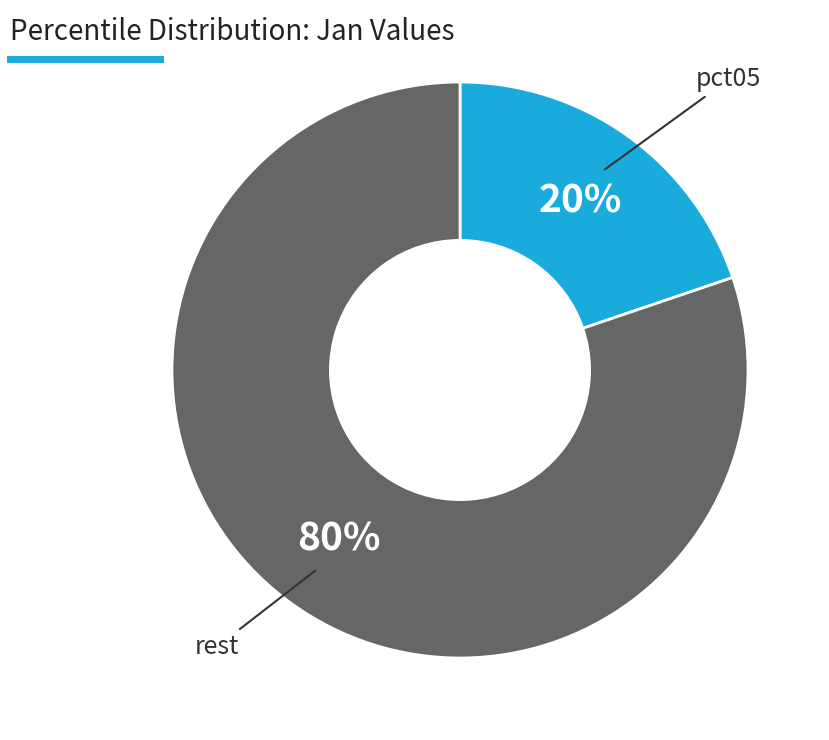

The pct05 slice represents 32% of the pie. True or false?

False